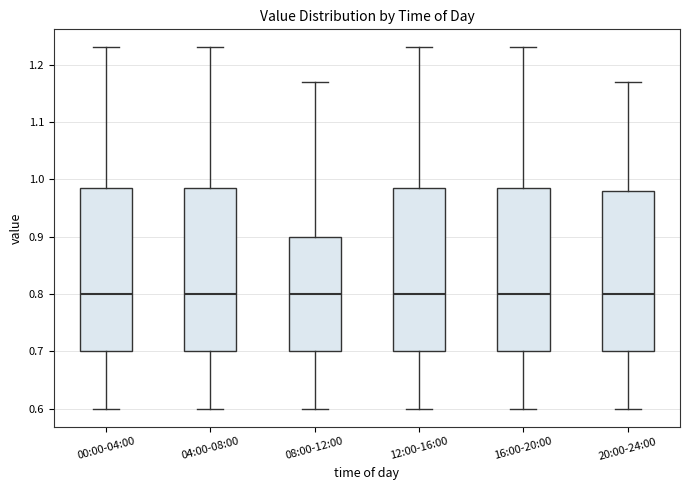

Reading left to right, transcribe this box plot: for each box, give where its median line is, the range the box spans, and where its two whiskers end, as read against the y-axis. The values are not printed on the chart, so give them approximately, as read against the axis.

00:00-04:00: median 0.80, box 0.70 to 0.99, whiskers 0.60 to 1.23
04:00-08:00: median 0.80, box 0.70 to 0.99, whiskers 0.60 to 1.23
08:00-12:00: median 0.80, box 0.70 to 0.90, whiskers 0.60 to 1.17
12:00-16:00: median 0.80, box 0.70 to 0.99, whiskers 0.60 to 1.23
16:00-20:00: median 0.80, box 0.70 to 0.99, whiskers 0.60 to 1.23
20:00-24:00: median 0.80, box 0.70 to 0.98, whiskers 0.60 to 1.17